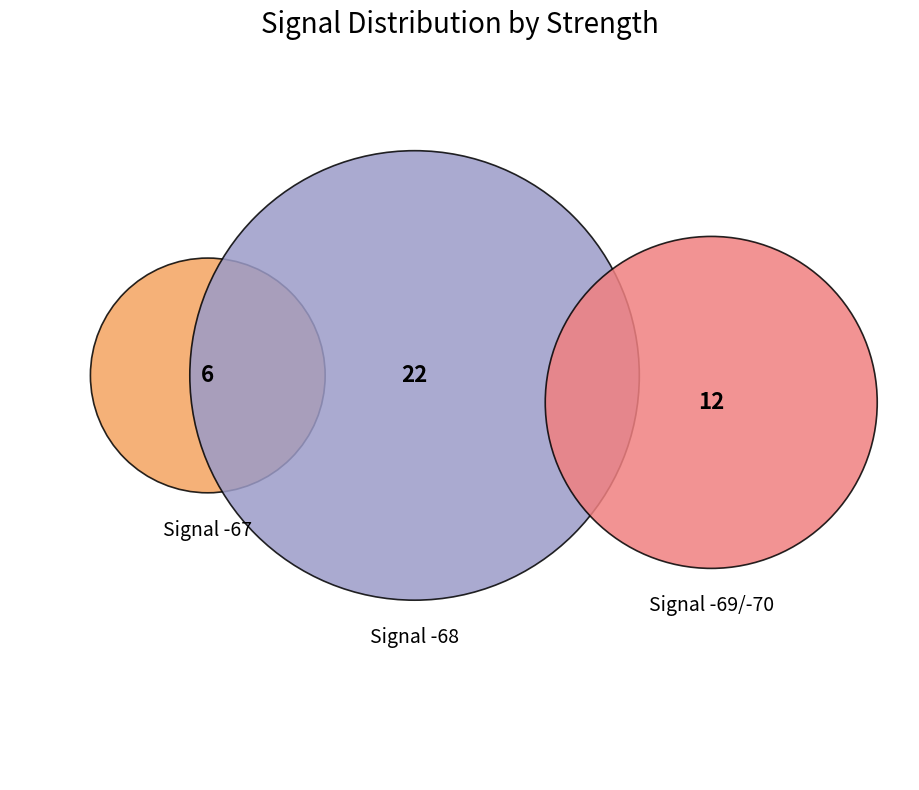

Combined, do 39 and 6 account for over 50%?

No